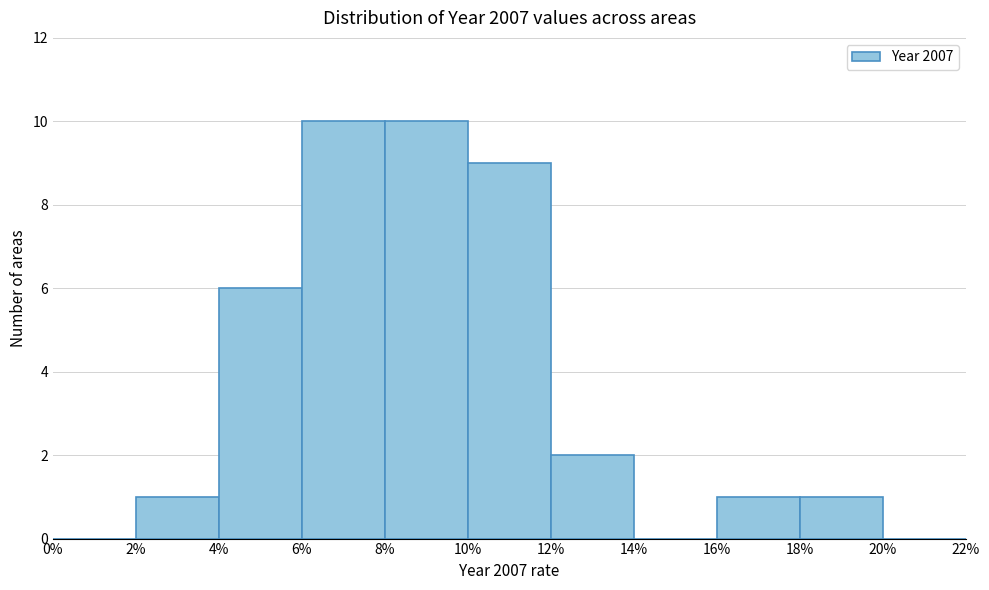

Reading left to right, list every bar in this chart as the range it spans on the x-axis followed by its height. The values are not printed on the chart, so give them approximately, as read against the axis.

0% to 2%: 0
2% to 4%: 1
4% to 6%: 6
6% to 8%: 10
8% to 10%: 10
10% to 12%: 9
12% to 14%: 2
14% to 16%: 0
16% to 18%: 1
18% to 20%: 1
20% to 22%: 0